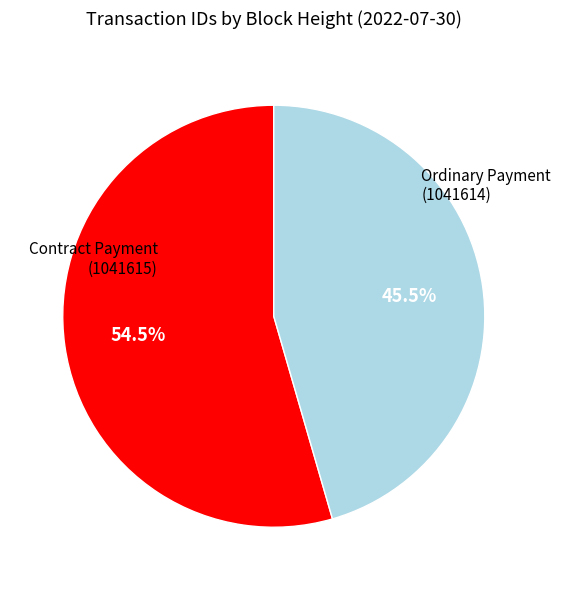

What percentage do Ordinary Payment (1041614) and Contract Payment (1041615) together represent?

100.0%